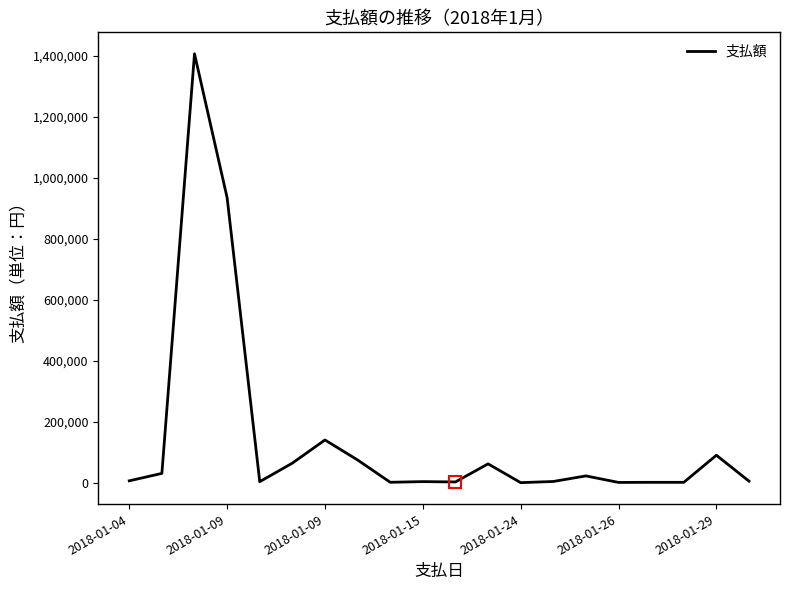

What is the greatest value displayed?

1407323